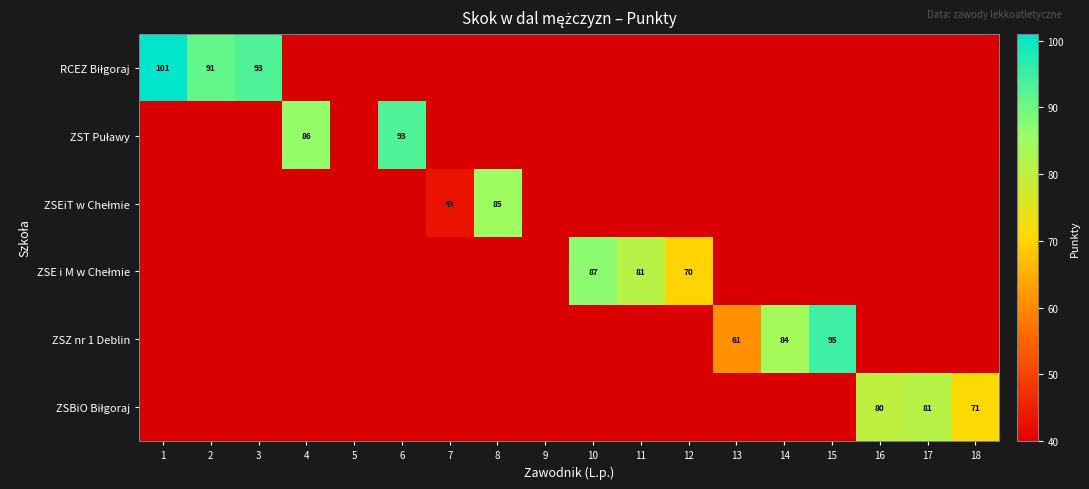

Is the value of ZSEiT w Chełmie at 13 greater than the value of ZST Puławy at 3?

No